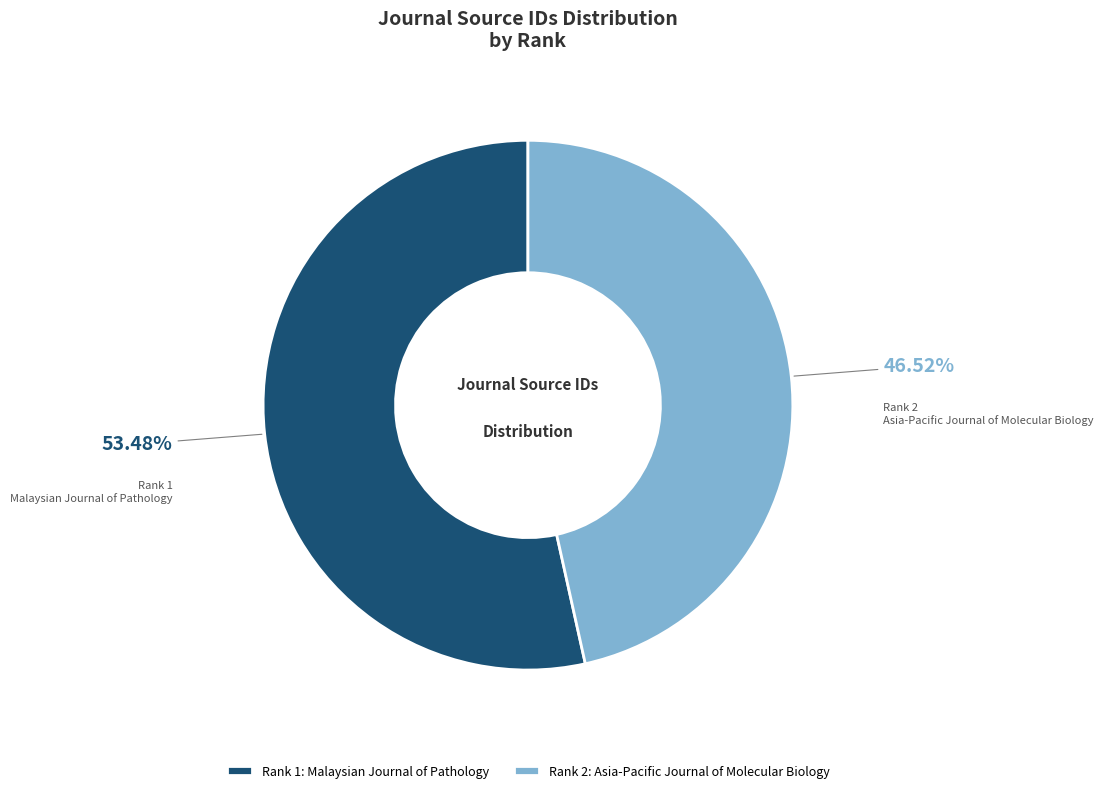

Do Rank 2 and Rank 1 together represent more than half of the pie?

Yes